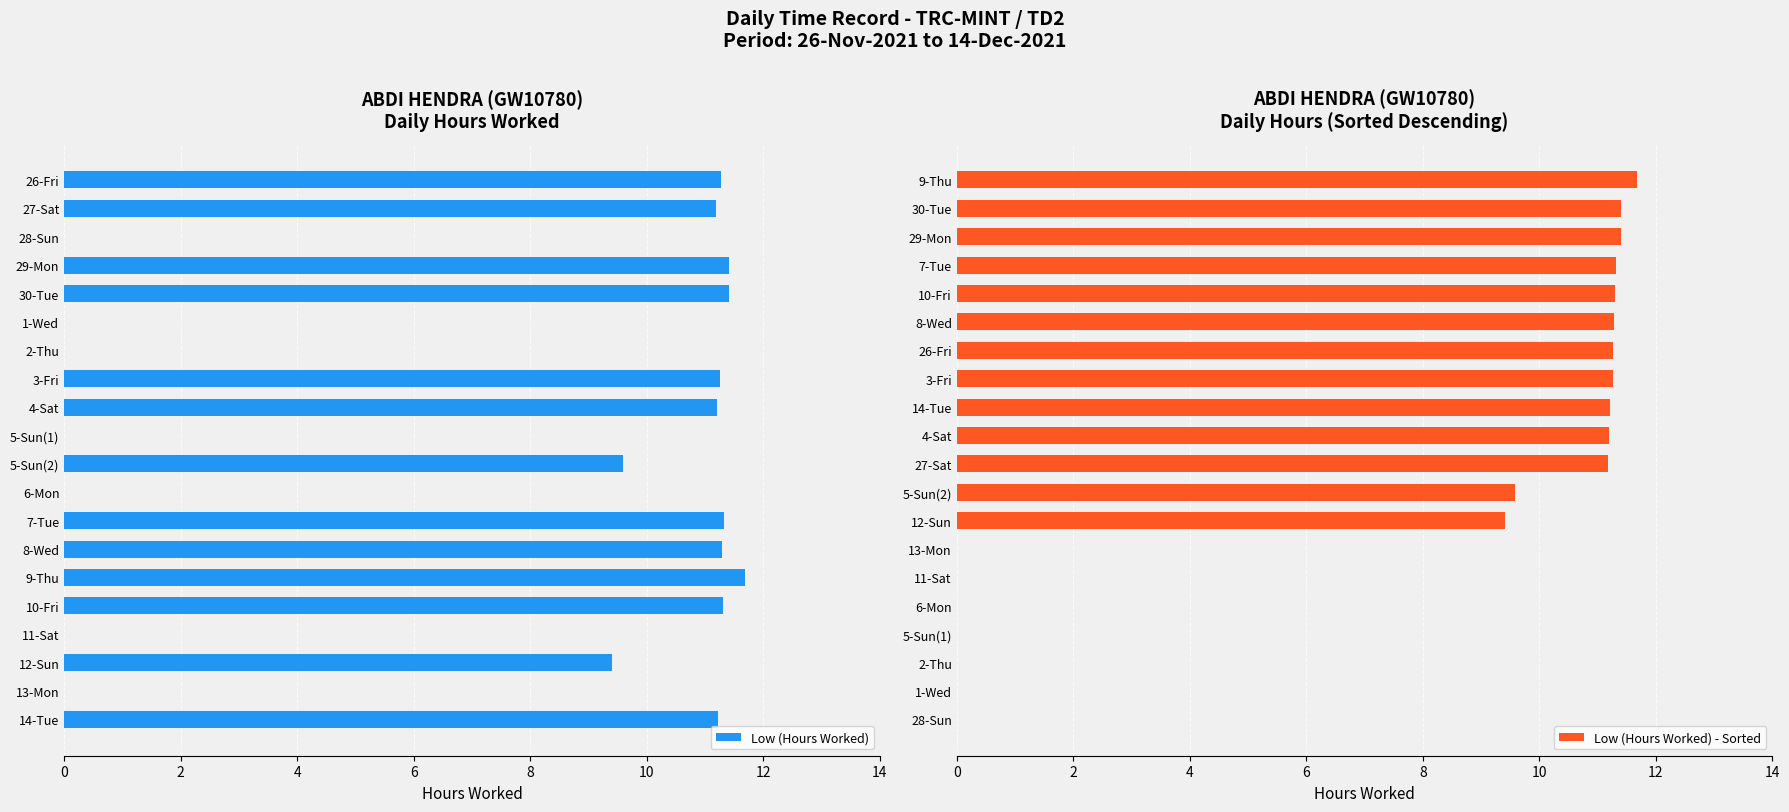

What is the sum of all Low (Hours Worked) values?

143.5